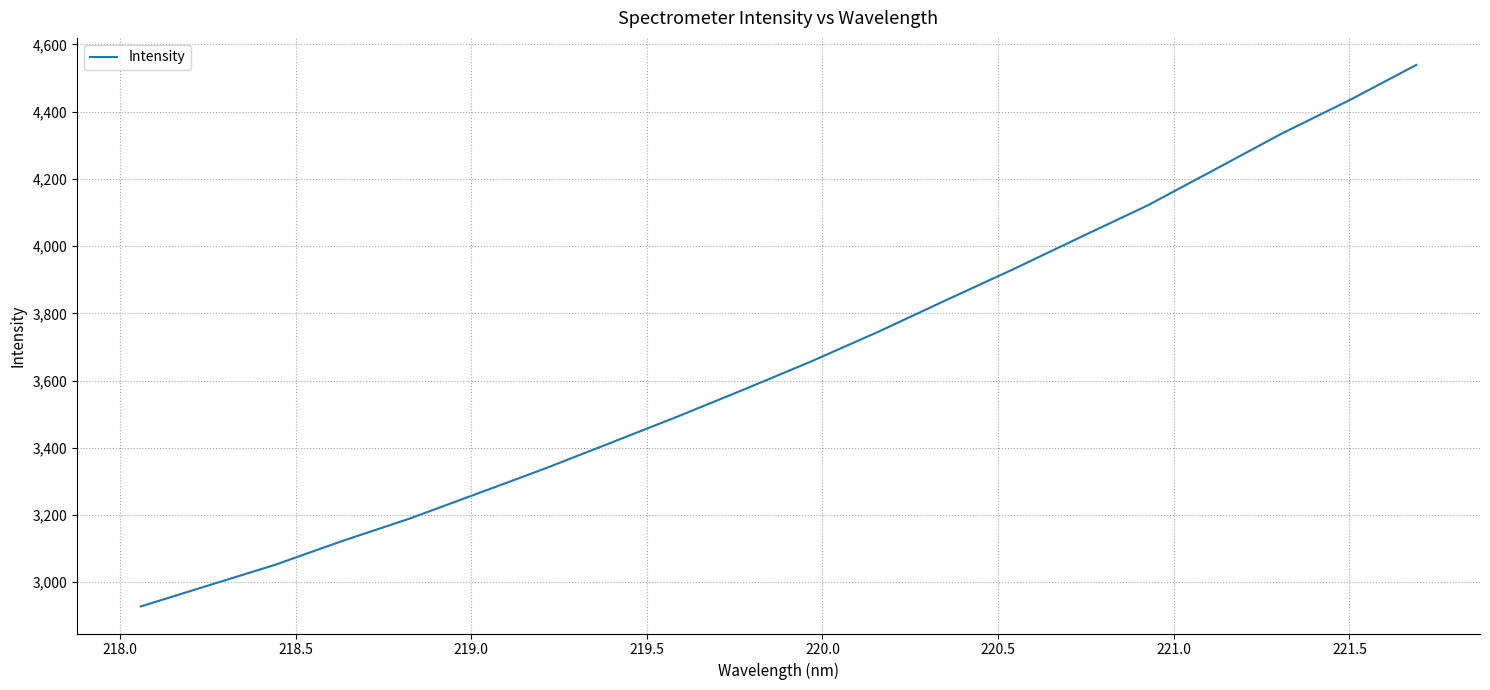

What is the smallest value displayed?

2928.0